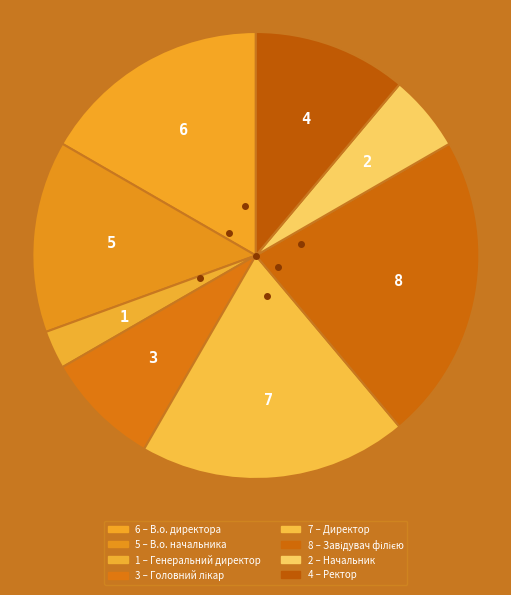

Count the number of slices in the pie.

8